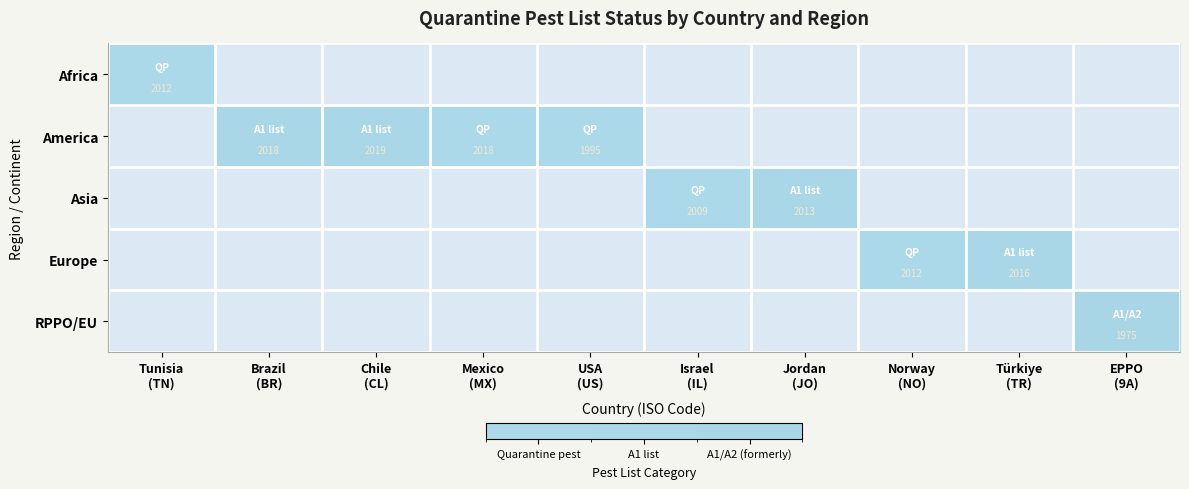

Which label corresponds to the smallest value in the chart?

Brazil
(BR)